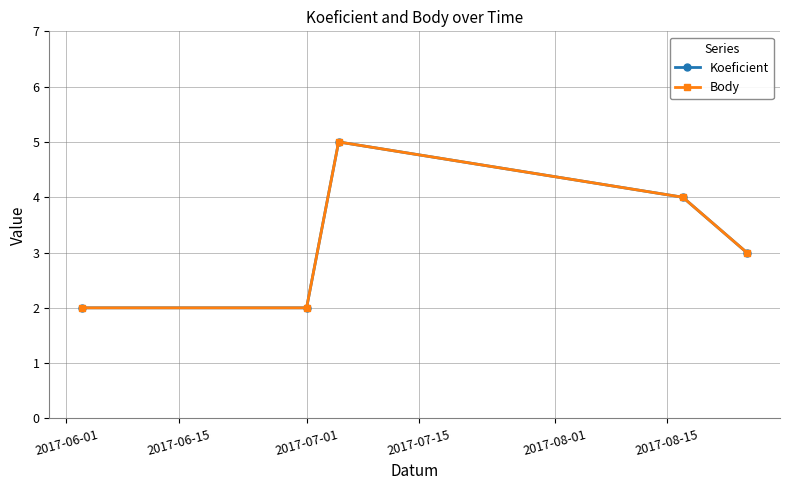

Reading left to right, transcribe all the data shown in this chart.

Koeficient: 2	2	5	4	3
Body: 2	2	5	4	3